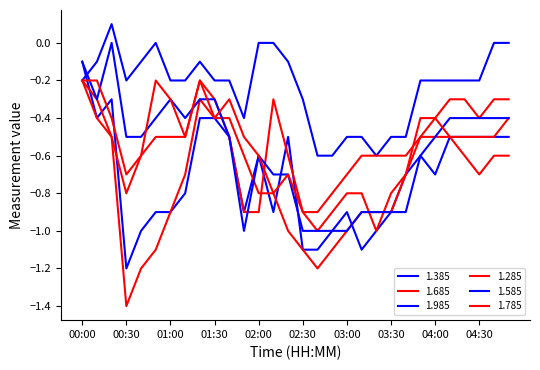

Does the chart have visible grid lines?

No